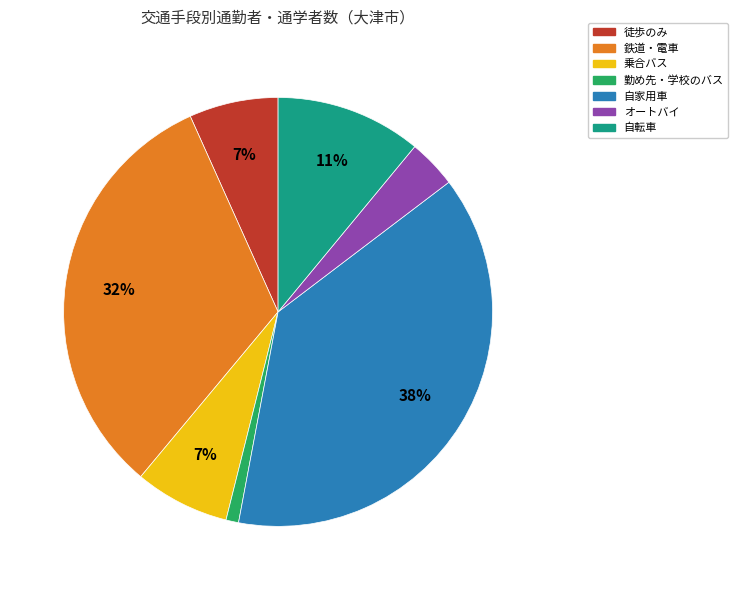

To the nearest percent, what is the average slice percentage?

14%